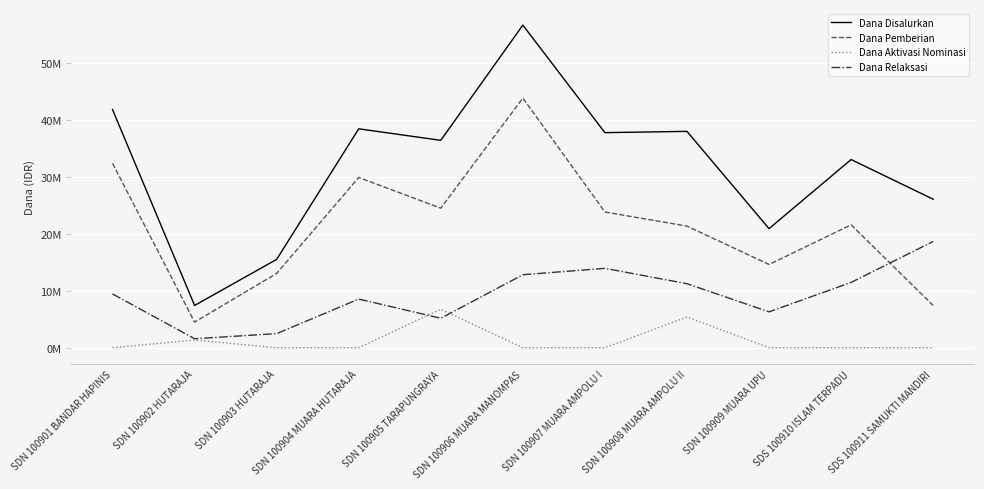

What are all the series names shown in the legend?

Dana Disalurkan, Dana Pemberian, Dana Aktivasi Nominasi, Dana Relaksasi